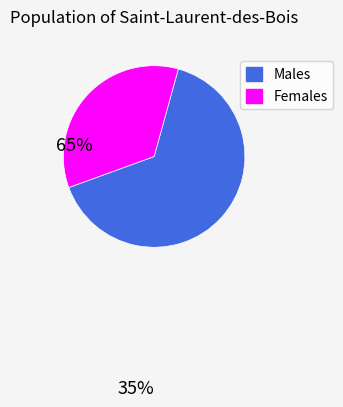

The Males slice represents 73% of the pie. True or false?

False